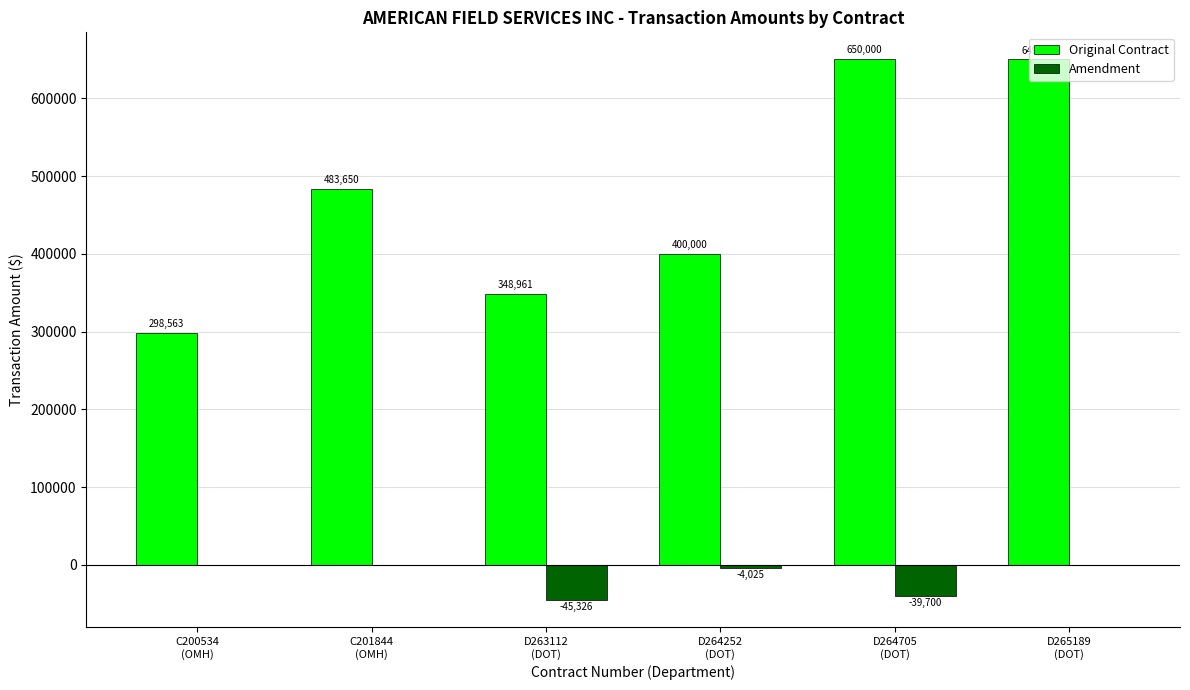

What is the greatest value displayed?

650000.0